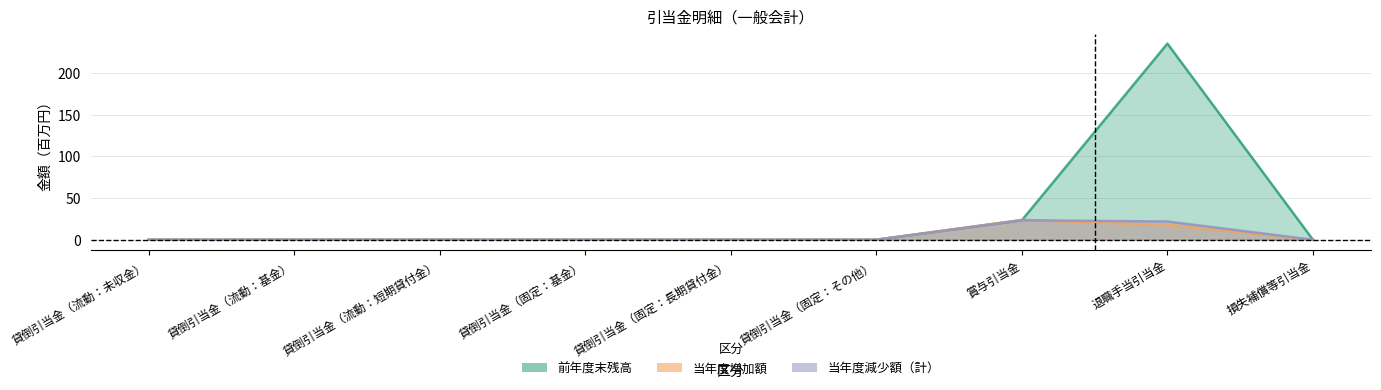

Is the value of 当年度増加額 at 貸倒引当金（固定：その他） greater than the value of 当年度減少額計 at 貸倒引当金（流動：短期貸付金）?

No